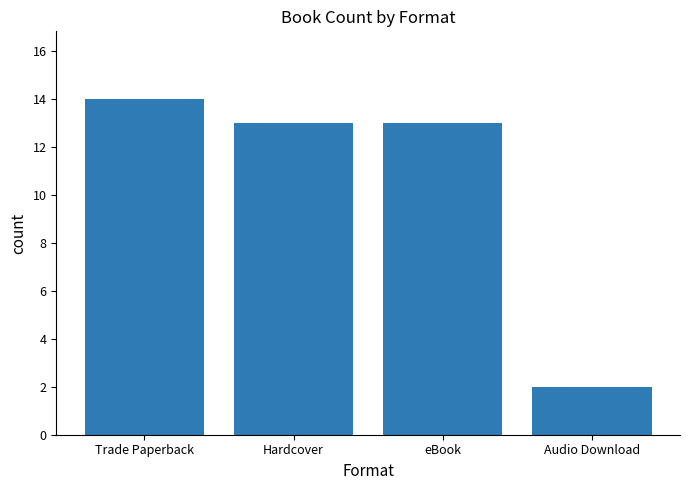

The chart shows a value of 18 at eBook. True or false?

False